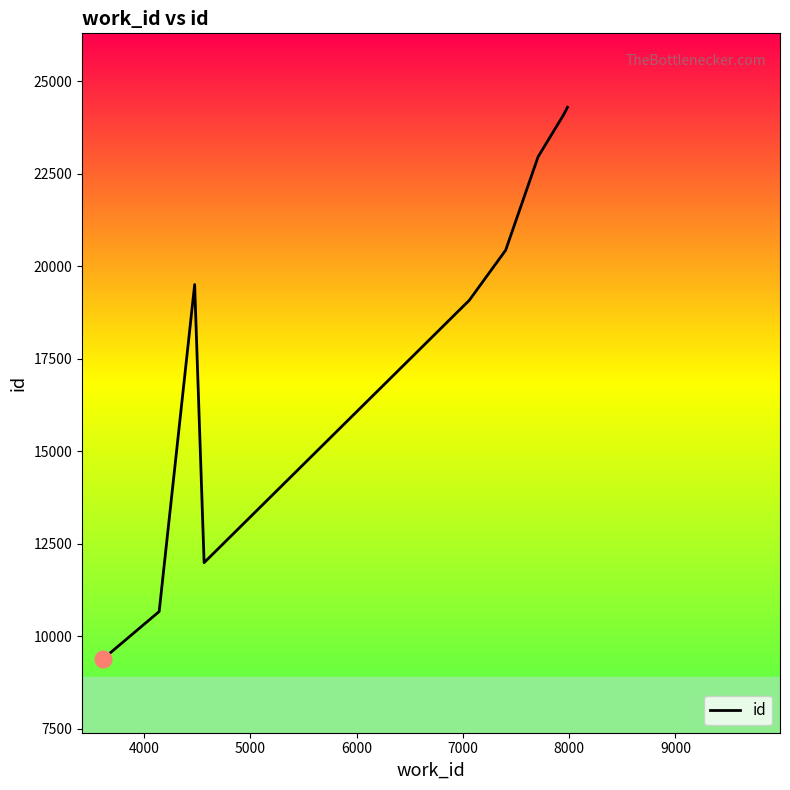

What is the difference between the maximum and minimum values?

14913